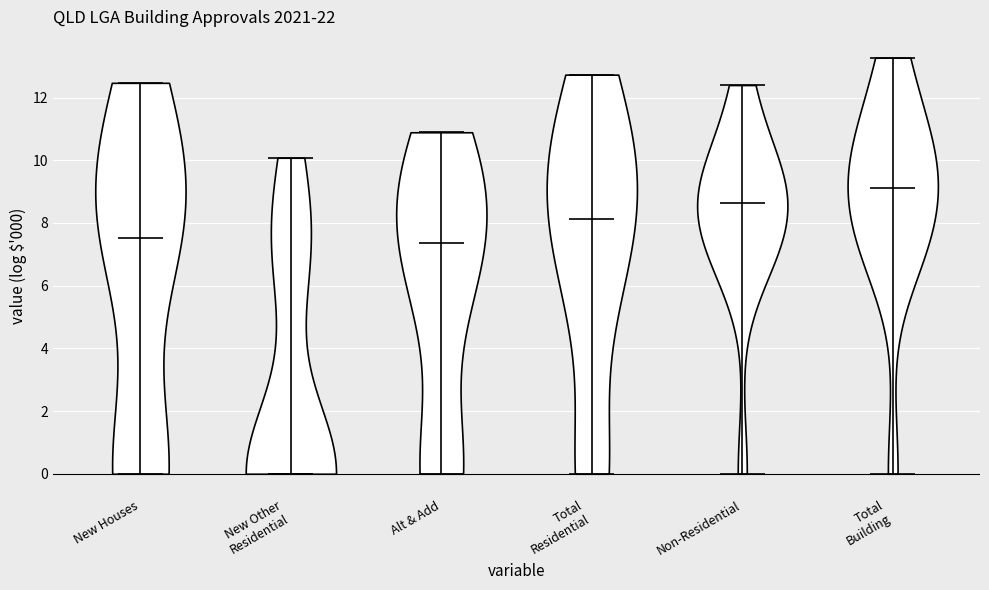

Reading left to right, read every violin against the y-axis: where its median line is, and the lowest and highest points it reaches. The values are not printed on the chart, so give them approximately, as read against the axis.

New Houses: median line 7.6, lowest point 0.0, highest point 12.4
New Other Residential: median line 0.0, lowest point 0.0, highest point 10.0
Alt & Add: median line 7.4, lowest point 0.0, highest point 10.8
Total Residential: median line 8.2, lowest point 0.0, highest point 12.8
Non-Residential: median line 8.6, lowest point 0.0, highest point 12.4
Total Building: median line 9.2, lowest point 0.0, highest point 13.2